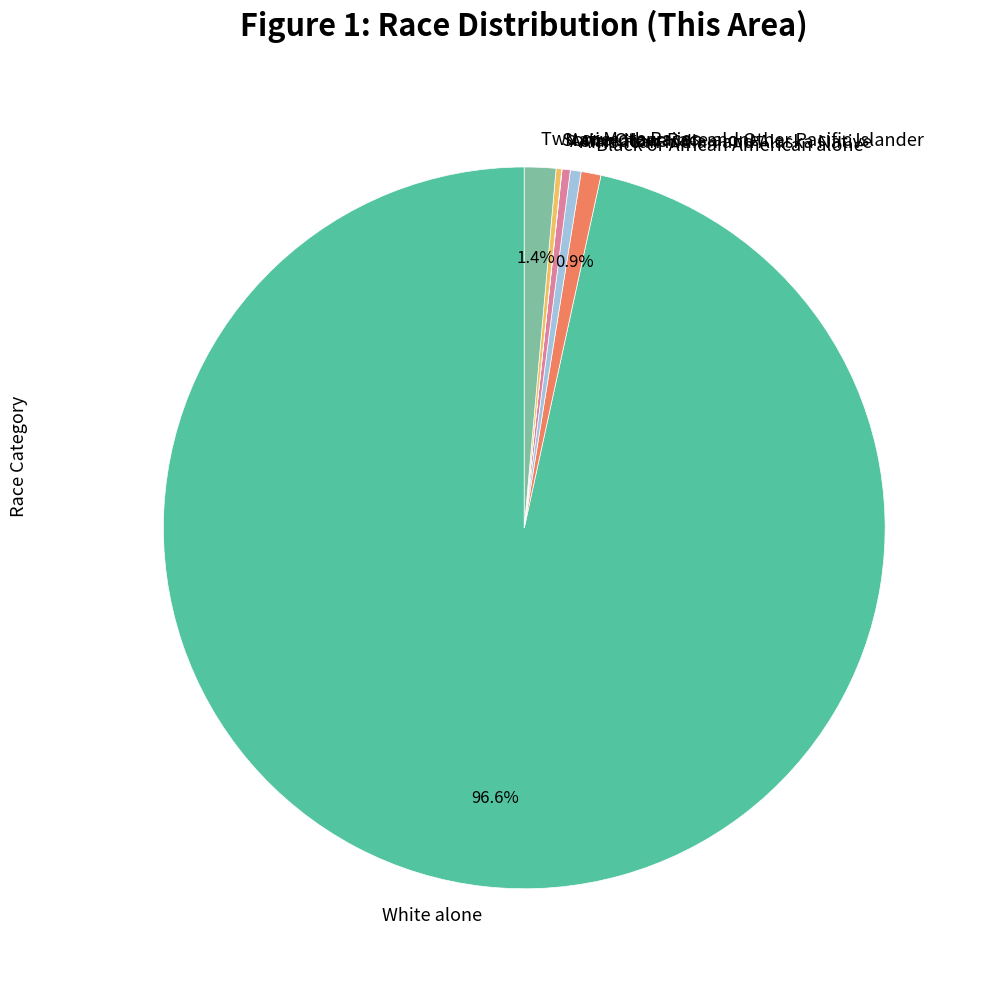

What is the ratio of the value at Asian alone to the value at American Indian and Alaska Native?

0.8